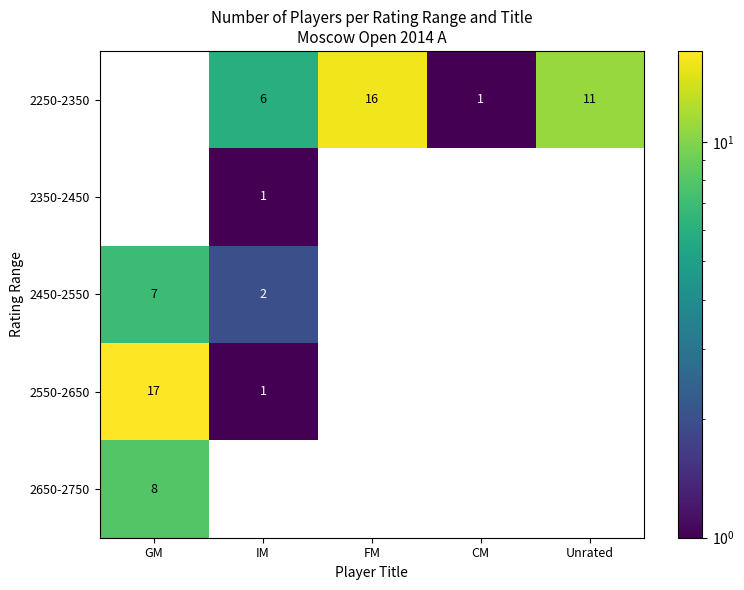

True or false: 2450-2550 has a value of 1 at IM.

False